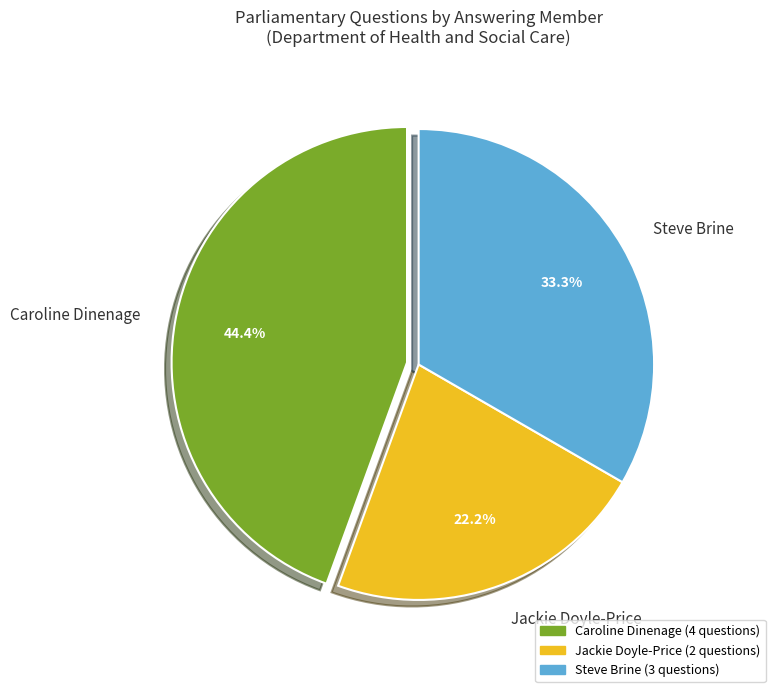

Is the sum of Steve Brine and Caroline Dinenage greater than half?

Yes